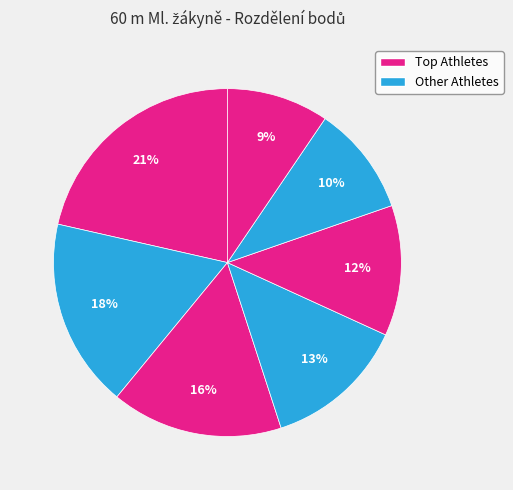

Count the number of slices in the pie.

7